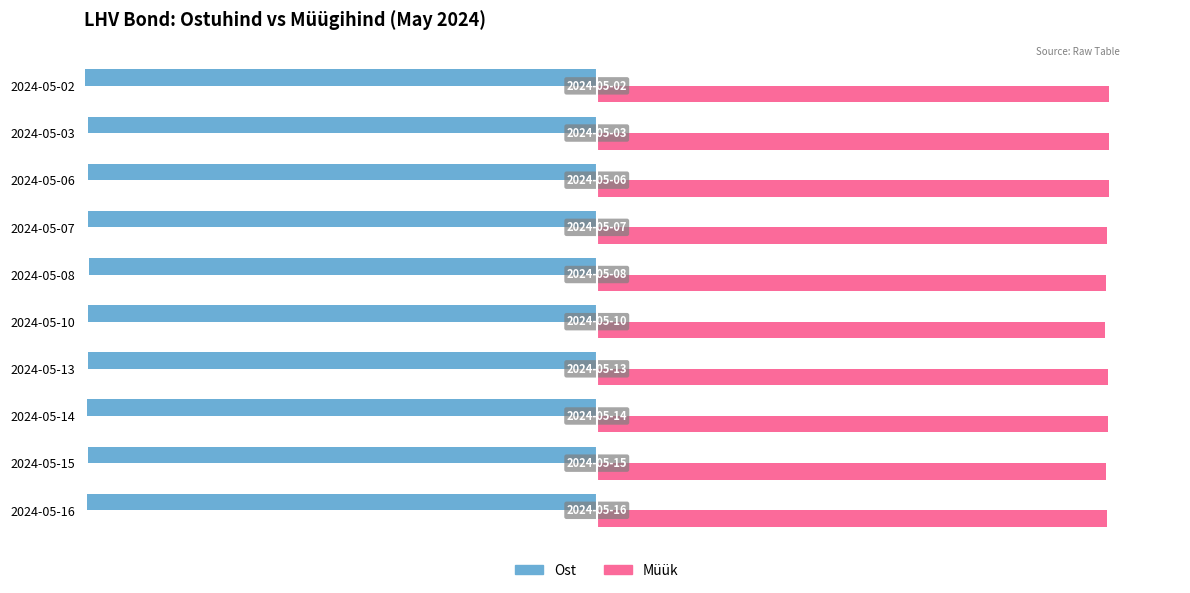

At how many categories does at least one series exceed 51?

10